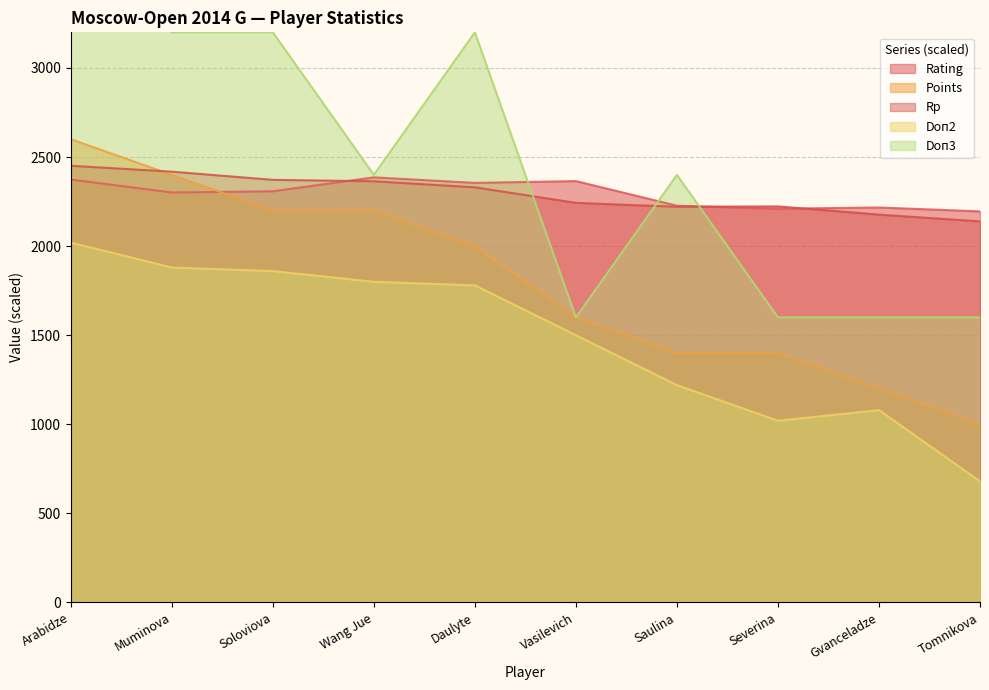

Reading left to right, list all the values displayed in this chart.

Rating: Arabidze=2374	Muminova=2301	Soloviova=2308	Wang Jue=2386	Daulyte=2355	Vasilevich=2365	Saulina=2227	Severina=2210	Gvanceladze=2217	Tomnikova=2195
Points: Arabidze=2600	Muminova=2400	Soloviova=2200	Wang Jue=2200	Daulyte=2000	Vasilevich=1600	Saulina=1400	Severina=1400	Gvanceladze=1200	Tomnikova=1000
Rp: Arabidze=2451	Muminova=2418	Soloviova=2372	Wang Jue=2364	Daulyte=2330	Vasilevich=2243	Saulina=2221	Severina=2223	Gvanceladze=2177	Tomnikova=2139
Doп2: Arabidze=2020	Muminova=1880	Soloviova=1860	Wang Jue=1800	Daulyte=1780	Vasilevich=1500	Saulina=1220	Severina=1020	Gvanceladze=1080	Tomnikova=680
Doп3: Arabidze=4000	Muminova=3200	Soloviova=3200	Wang Jue=2400	Daulyte=3200	Vasilevich=1600	Saulina=2400	Severina=1600	Gvanceladze=1600	Tomnikova=1600